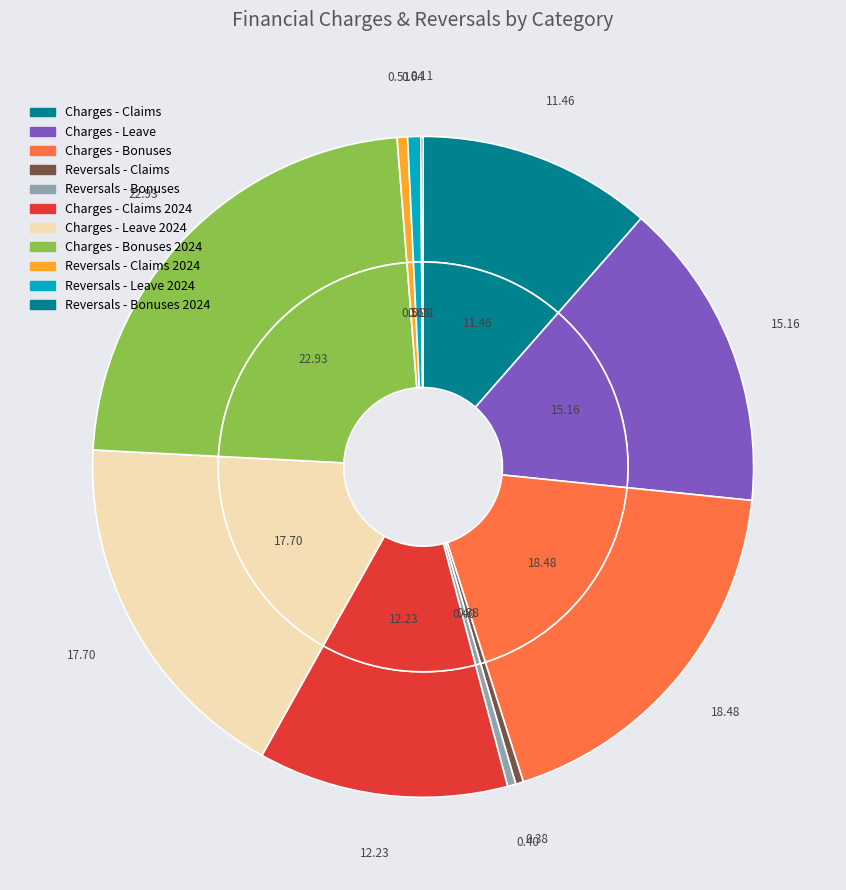

Combined, what portion of the pie is Charges - Leave 2024 and Charges - Claims?

29.2%